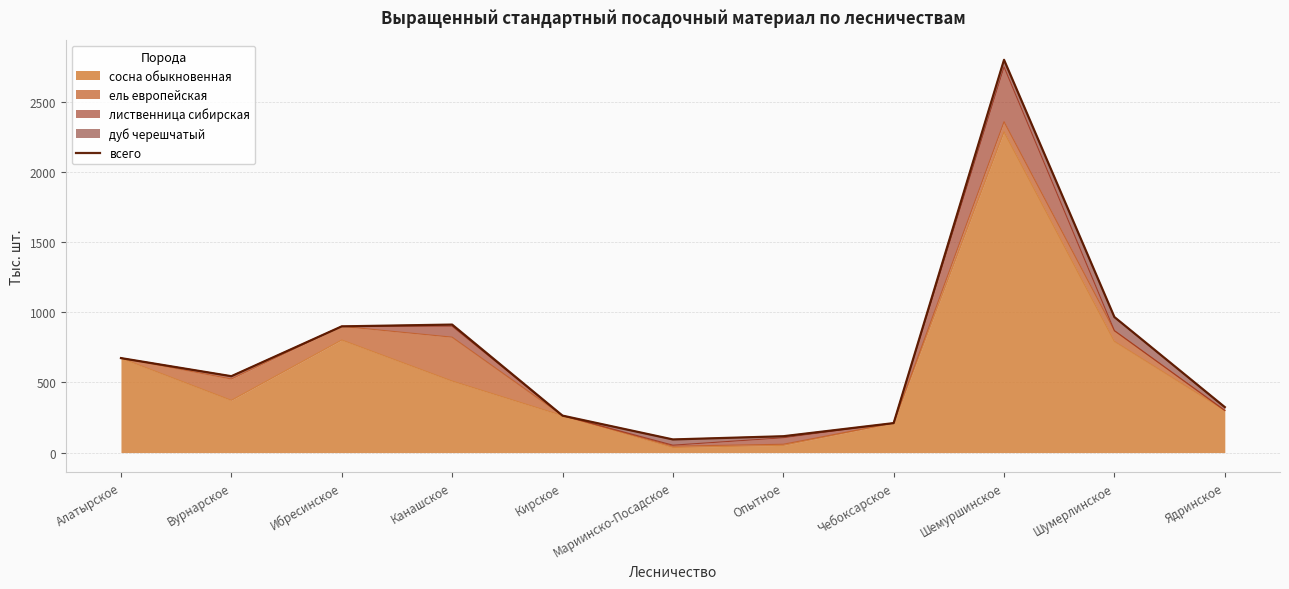

Is it true that the value at Ибресинское is 317.3?

False